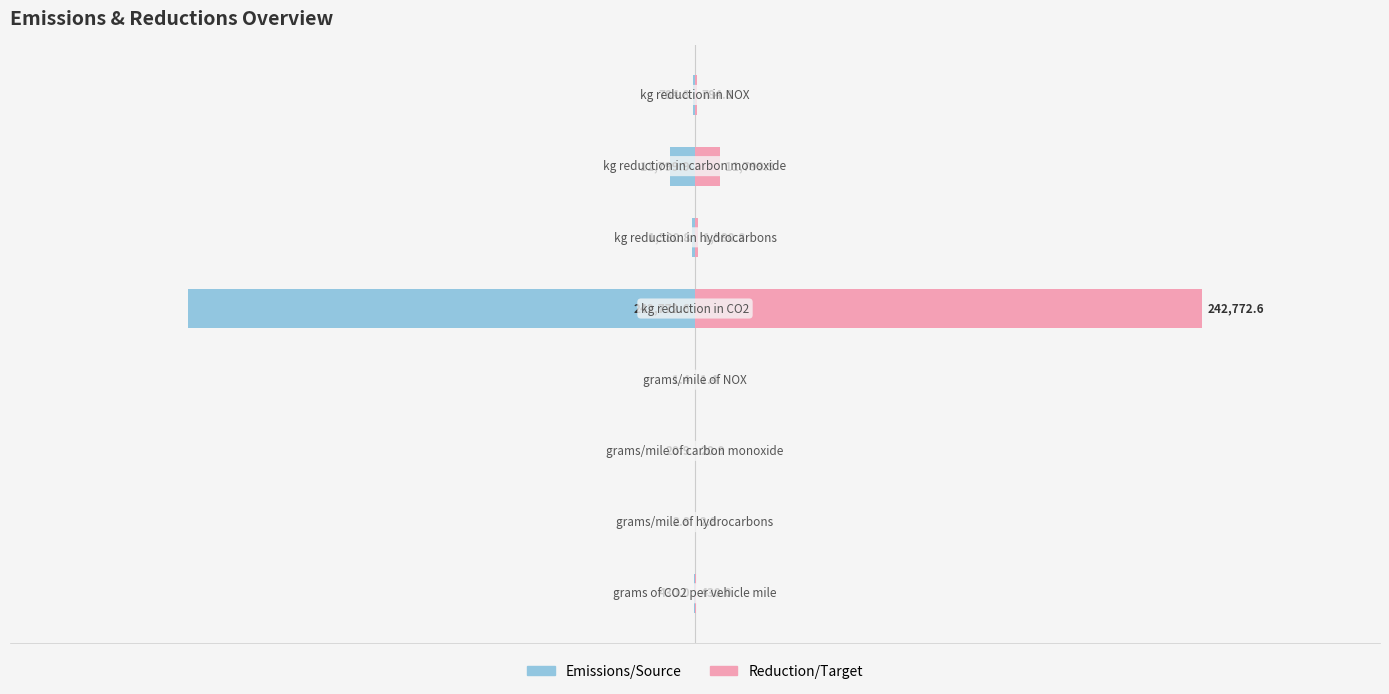

How many data points in Emissions/Source are less than -430?

4